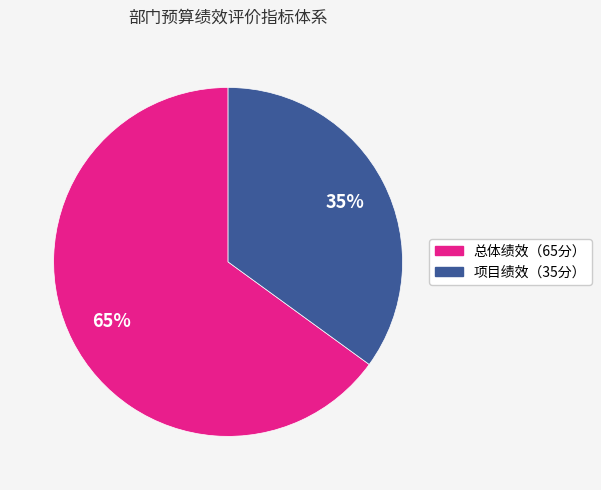

Count the number of slices in the pie.

2